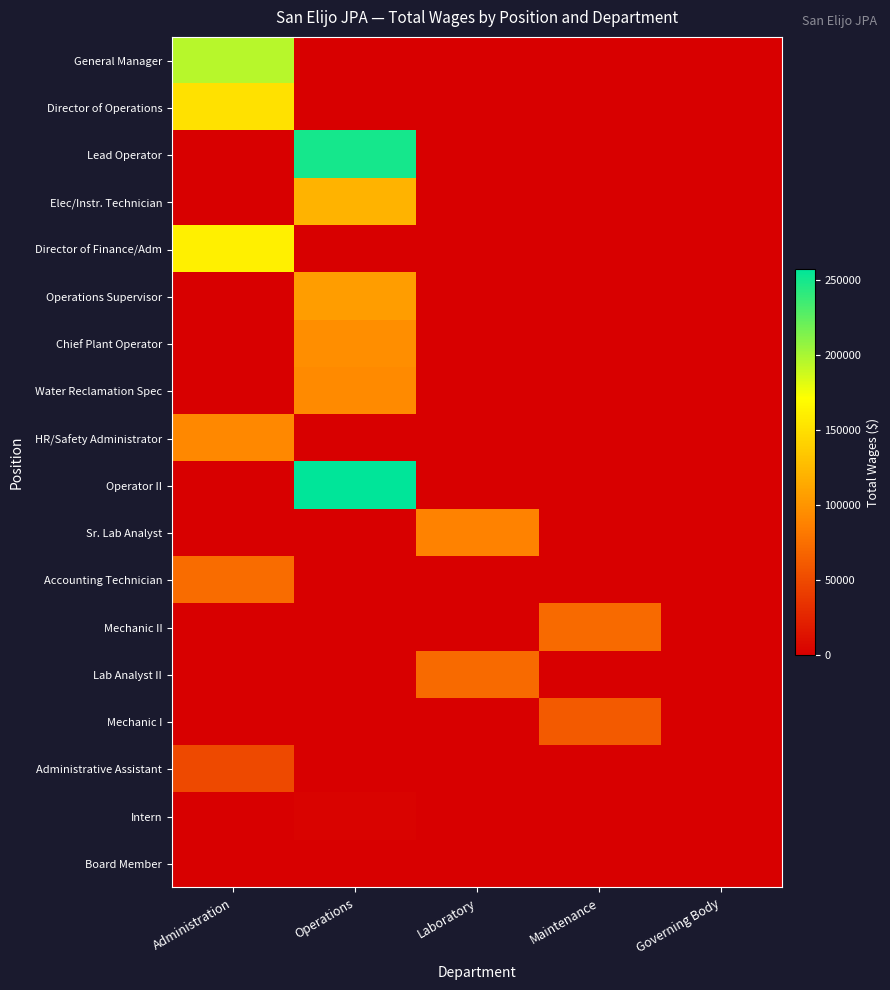

Reading left to right, list all the values displayed in this chart.

General Manager: Administration=194948	Operations=0	Laboratory=0	Maintenance=0	Governing Body=0
Director of Operations: Administration=150982	Operations=0	Laboratory=0	Maintenance=0	Governing Body=0
Lead Operator: Administration=0	Operations=249443	Laboratory=0	Maintenance=0	Governing Body=0
Elec/Instr. Technician: Administration=0	Operations=121383	Laboratory=0	Maintenance=0	Governing Body=0
Director of Finance/Adm: Administration=160805	Operations=0	Laboratory=0	Maintenance=0	Governing Body=0
Operations Supervisor: Administration=0	Operations=106009	Laboratory=0	Maintenance=0	Governing Body=0
Chief Plant Operator: Administration=0	Operations=95466	Laboratory=0	Maintenance=0	Governing Body=0
Water Reclamation Spec: Administration=0	Operations=92745	Laboratory=0	Maintenance=0	Governing Body=0
HR/Safety Administrator: Administration=91903	Operations=0	Laboratory=0	Maintenance=0	Governing Body=0
Operator II: Administration=0	Operations=256849	Laboratory=0	Maintenance=0	Governing Body=0
Sr. Lab Analyst: Administration=0	Operations=0	Laboratory=87628	Maintenance=0	Governing Body=0
Accounting Technician: Administration=72576	Operations=0	Laboratory=0	Maintenance=0	Governing Body=0
Mechanic II: Administration=0	Operations=0	Laboratory=0	Maintenance=71503	Governing Body=0
Lab Analyst II: Administration=0	Operations=0	Laboratory=71291	Maintenance=0	Governing Body=0
Mechanic I: Administration=0	Operations=0	Laboratory=0	Maintenance=60306	Governing Body=0
Administrative Assistant: Administration=49972	Operations=0	Laboratory=0	Maintenance=0	Governing Body=0
Intern: Administration=0	Operations=2436	Laboratory=0	Maintenance=0	Governing Body=0
Board Member: Administration=0	Operations=0	Laboratory=0	Maintenance=0	Governing Body=0